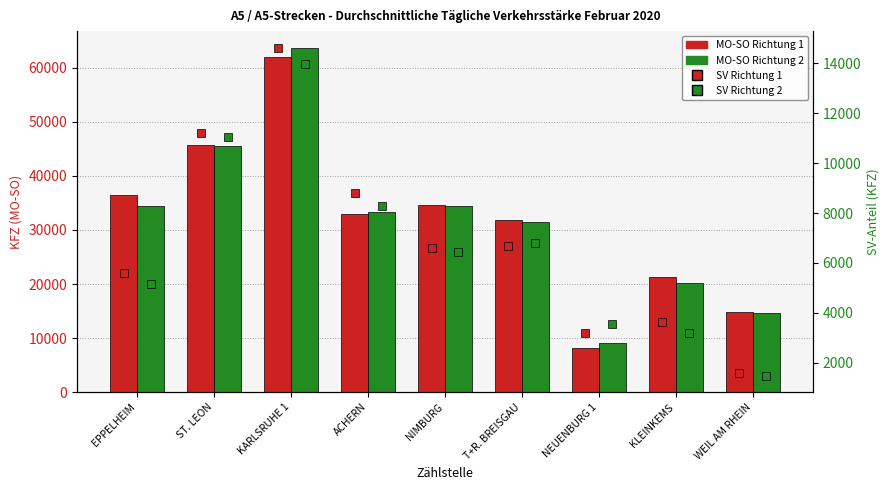

What is the difference between the MO-SO Richtung 2 values at WEIL AM RHEIN and T+R. BREISGAU?

16653